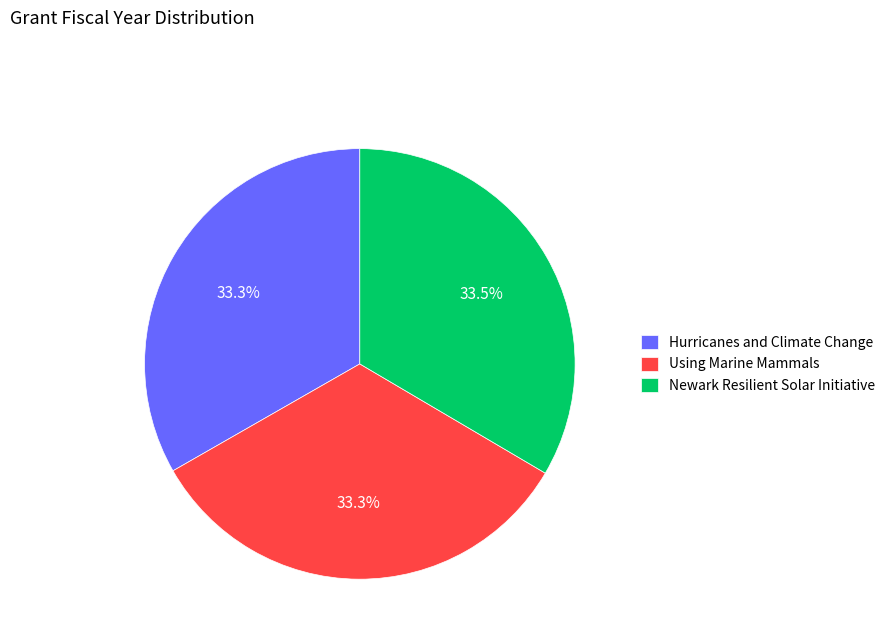

True or false: Hurricanes and Climate Change accounts for 33% of the total.

True